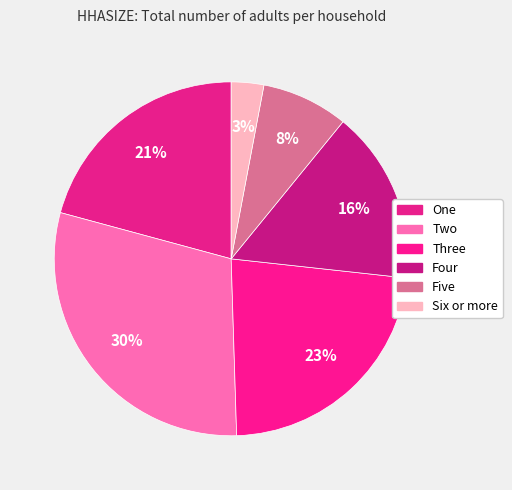

To the nearest percent, what portion does Five represent?

8%